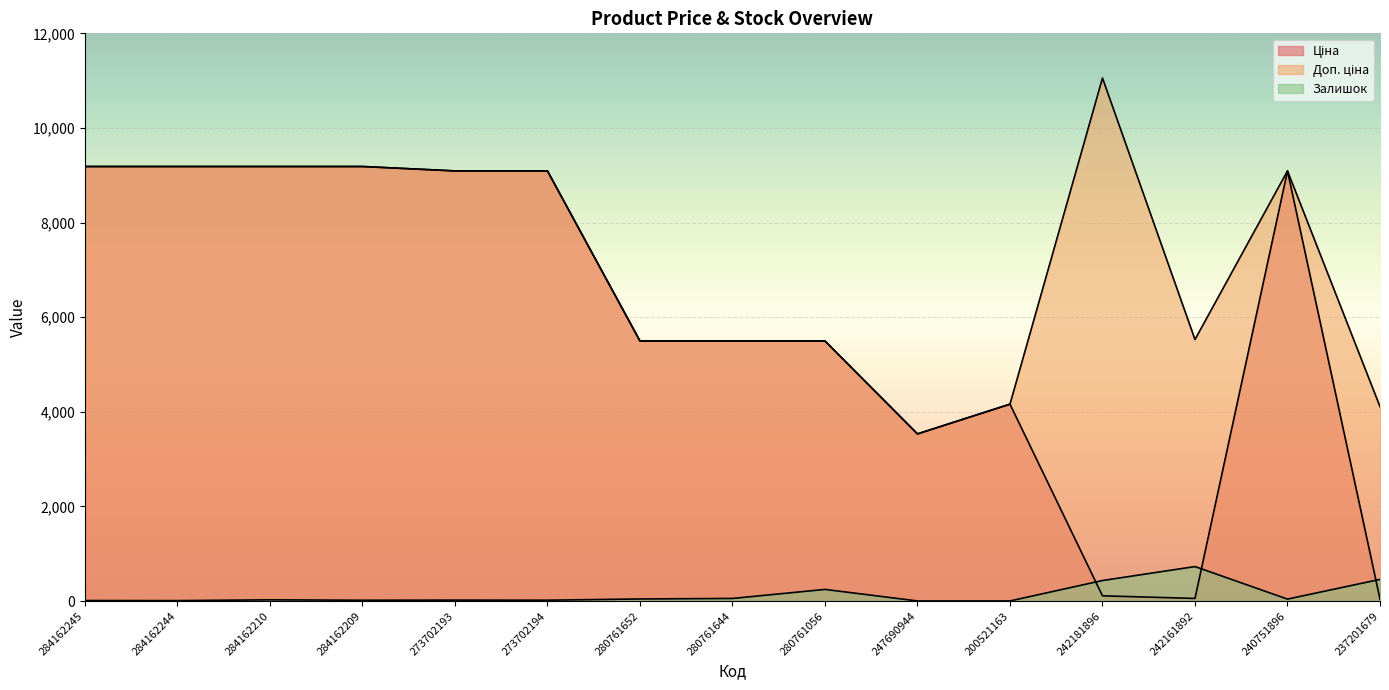

Where is the first local minimum for Доп. ціна?

247690944